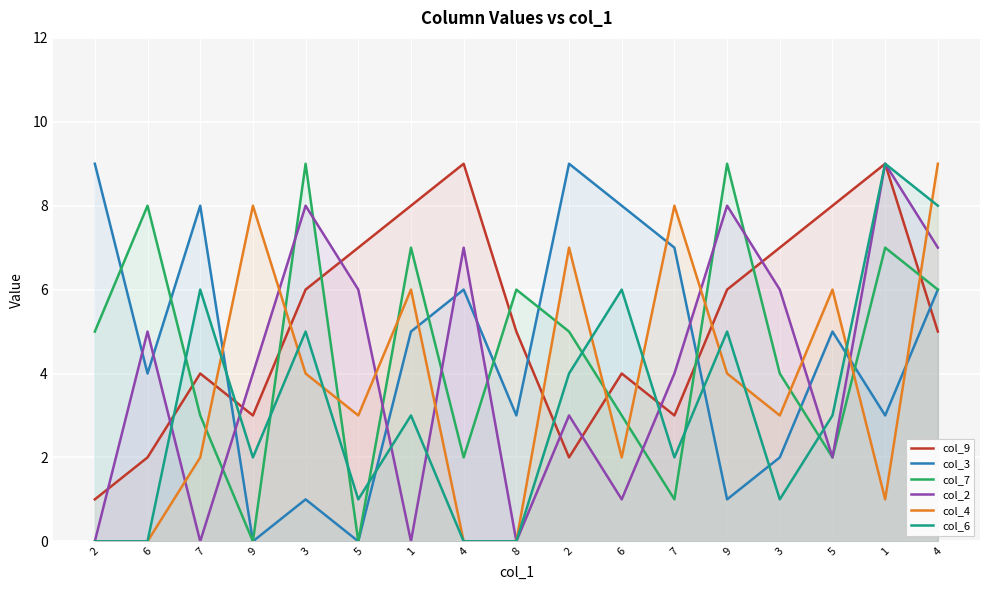

True or false: col_2 has a value of 14 at 1.

False